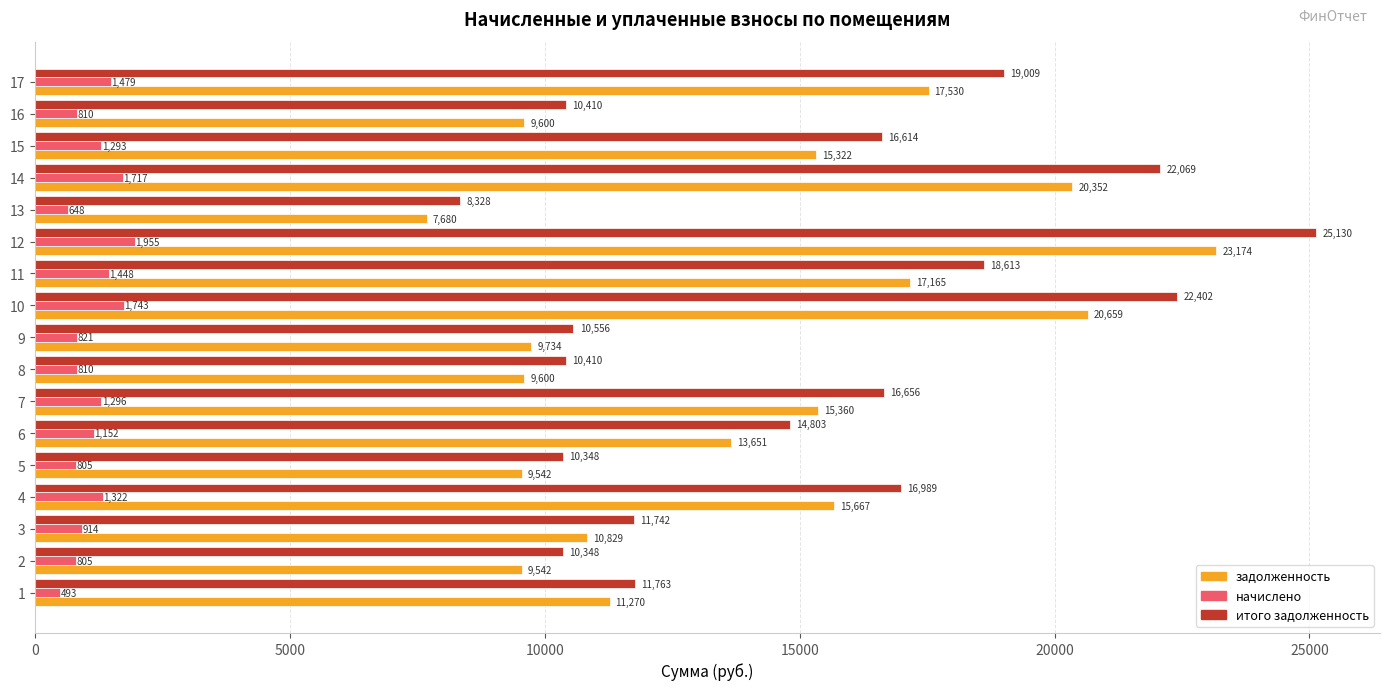

List the series in order of their peak value, highest first.

итого задолженность, задолженность, начислено